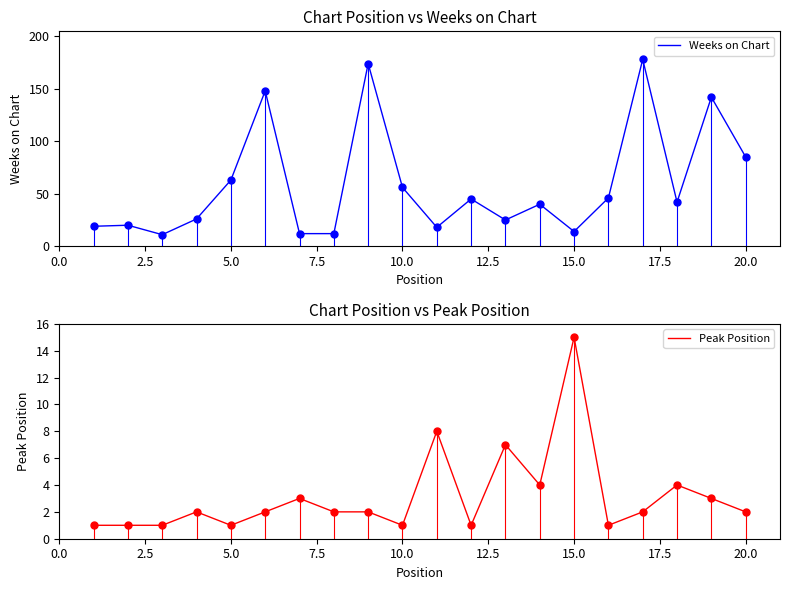

Which series ends up on top after the final intersection of Weeks on Chart and Peak Position?

Weeks on Chart